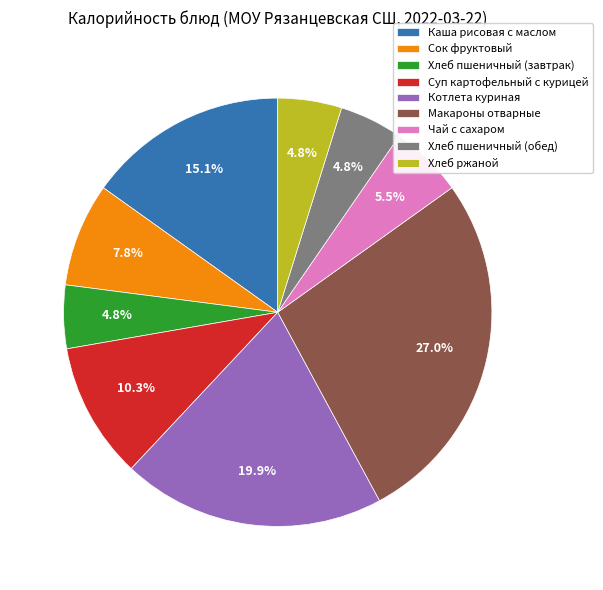

Do Суп картофельный с курицей and Котлета куриная together represent more than half of the pie?

No